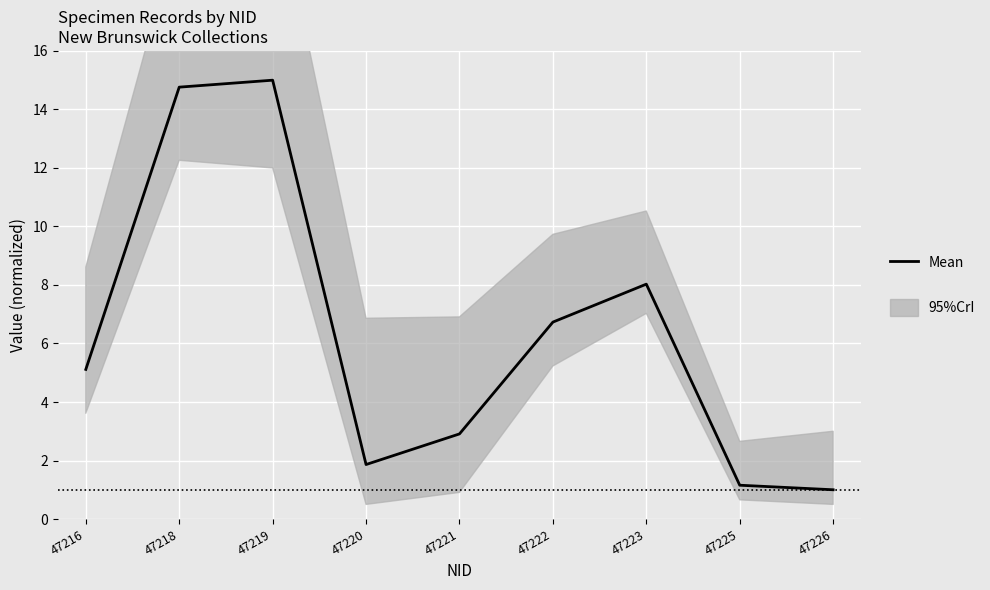

How many points are lower than both their immediate neighbors (excluding endpoints)?

1